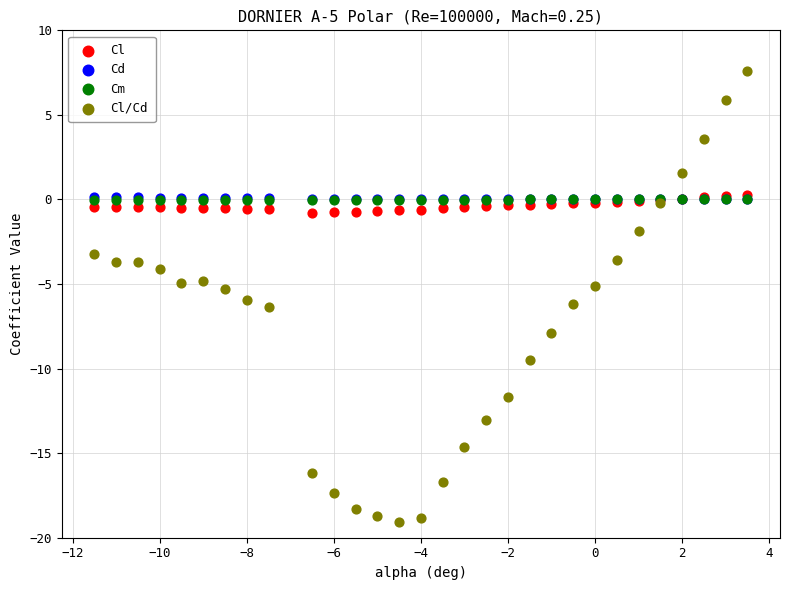

What are all the series names shown in the legend?

Cl, Cd, Cm, Cl/Cd